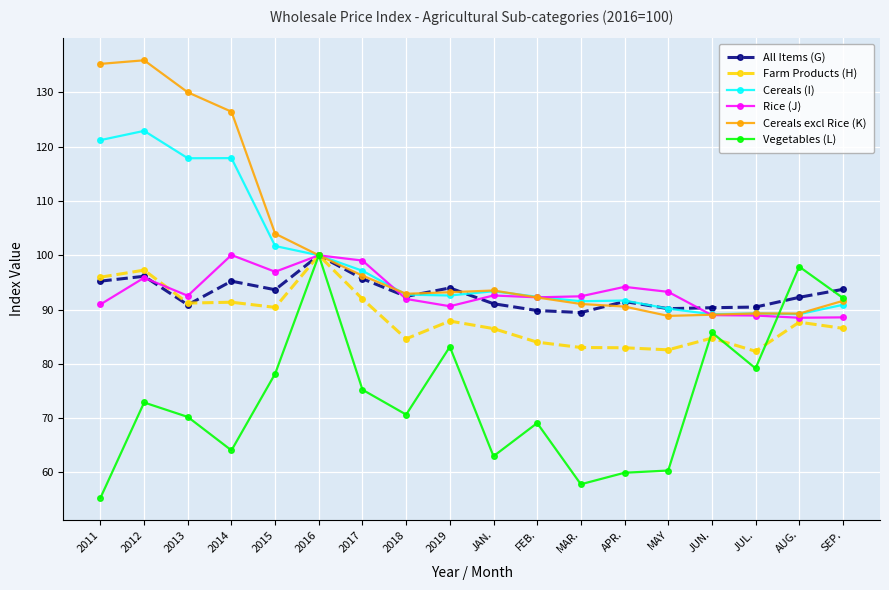

True or false: Cereals (I) has more than 2 interior local peaks.

True